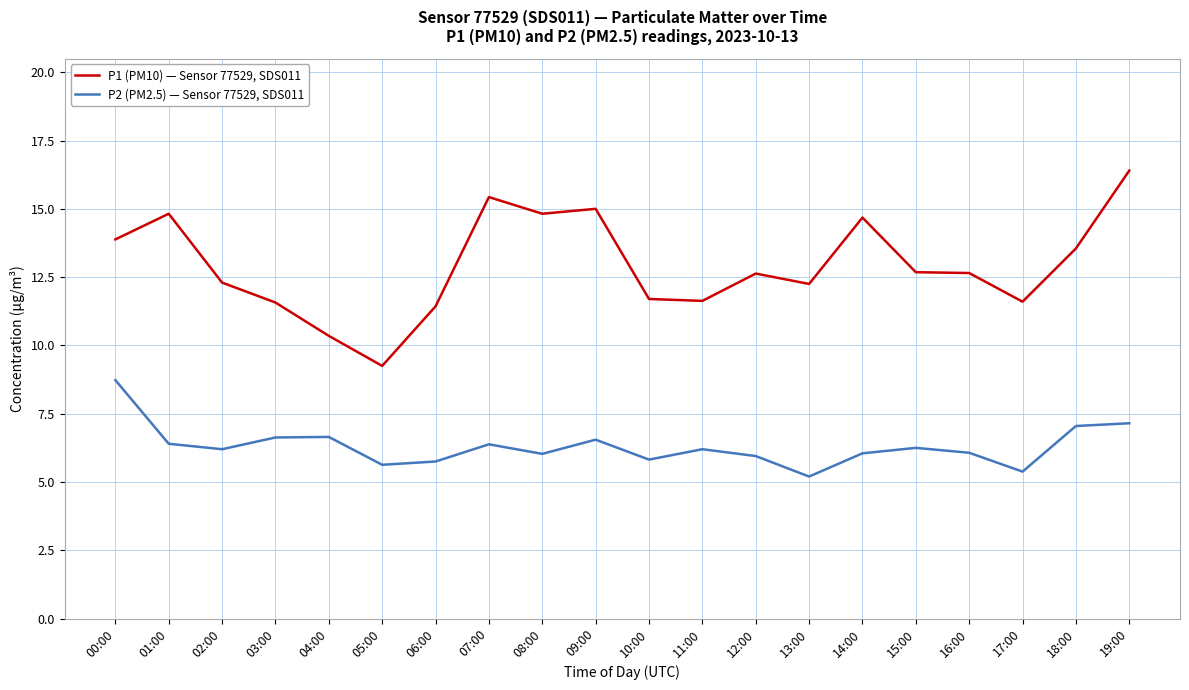

What is the difference between the P2 (PM2.5) — Sensor 77529, SDS011 values at 18:00 and 15:00?

0.8